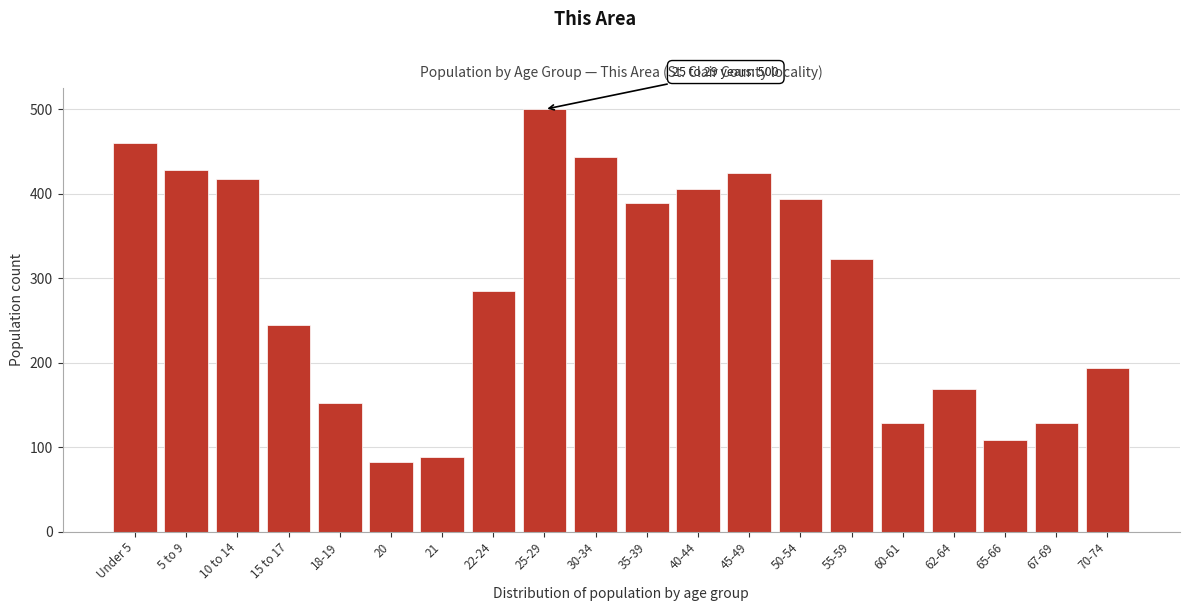

Reading left to right, transcribe all the data shown in this chart.

Under 5=460	5 to 9=428	10 to 14=418	15 to 17=245	18-19=152	20=82	21=88	22-24=285	25-29=500	30-34=443	35-39=389	40-44=406	45-49=425	50-54=394	55-59=323	60-61=129	62-64=169	65-66=108	67-69=129	70-74=194